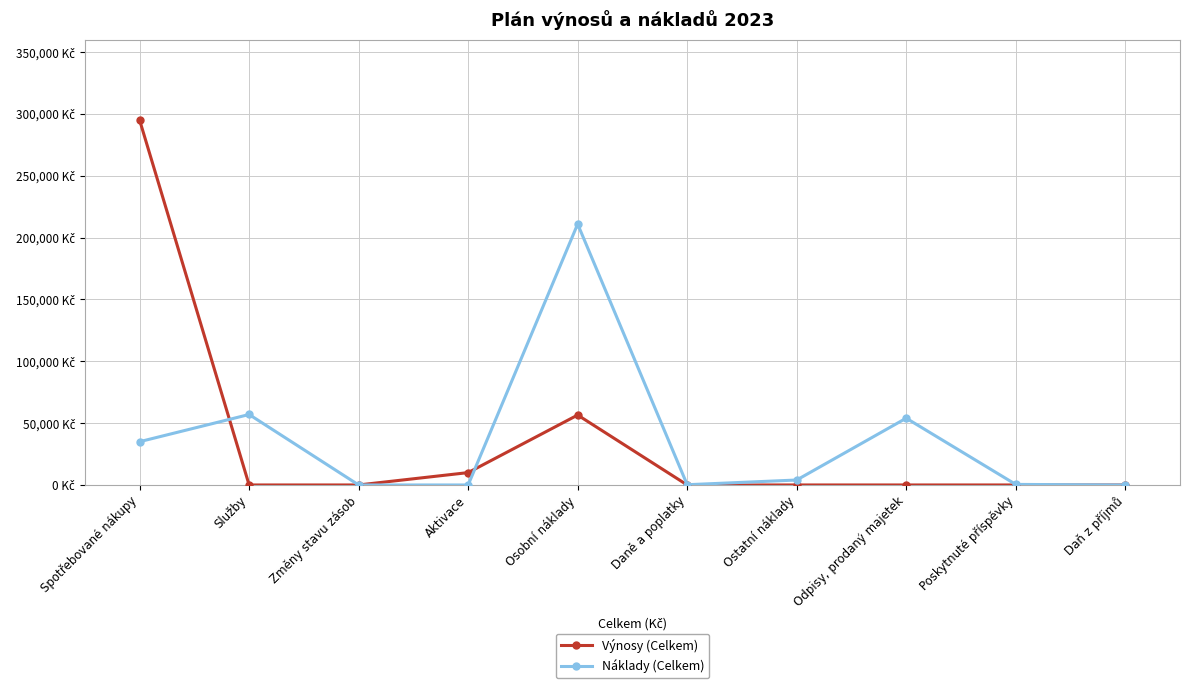

What is the value of the Náklady (Celkem) point at the 7th from the left?

4000